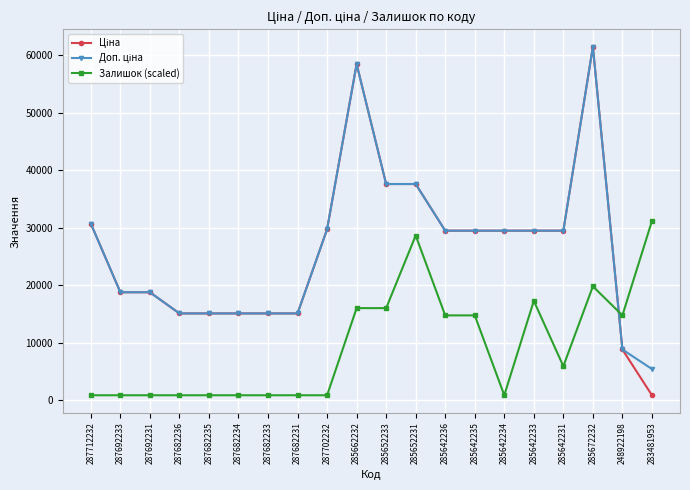

Does the chart display data point markers on the line(s)?

Yes